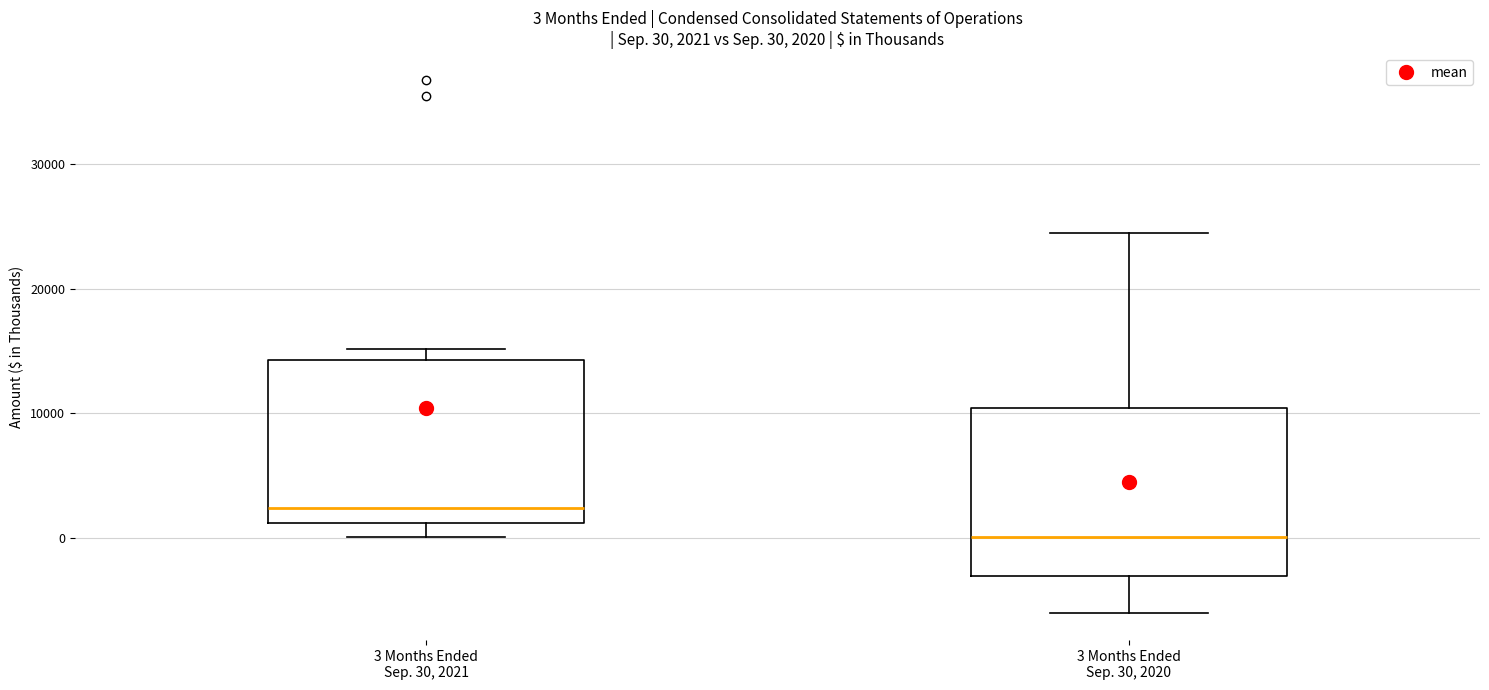

Which box's median line is the lowest?

3 Months Ended Sep. 30, 2020